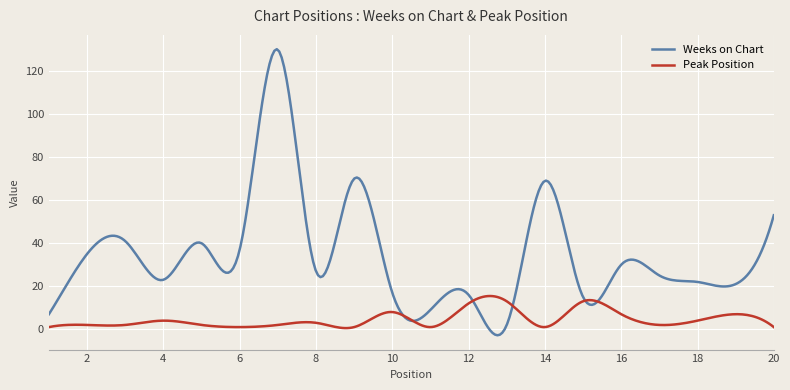

List the series in order of their overall mean, lowest first.

Peak Position, Weeks on Chart